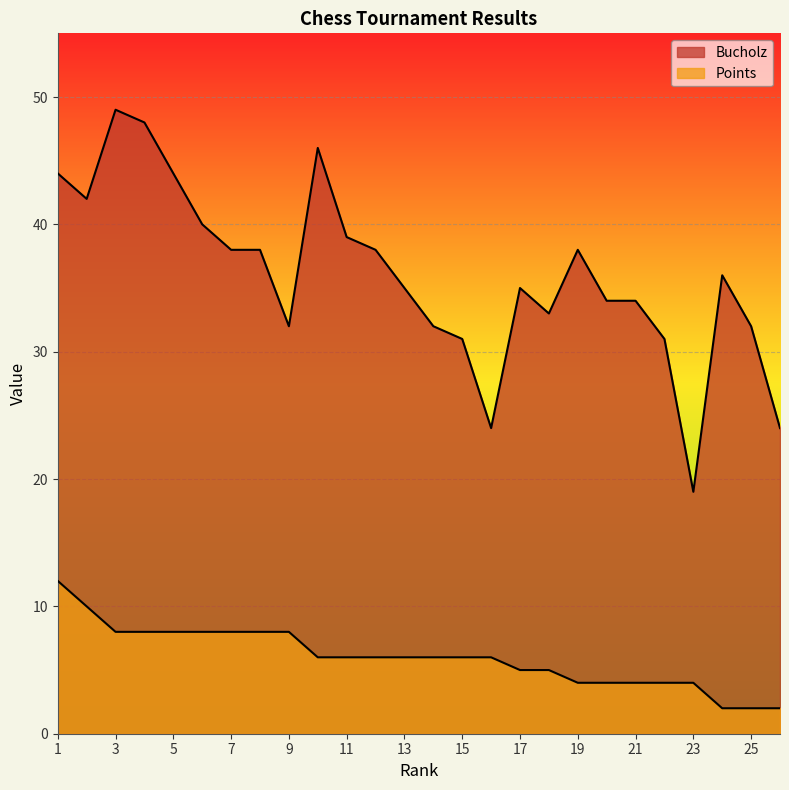

Rank the series by their maximum value, from highest to lowest.

Bucholz, Points